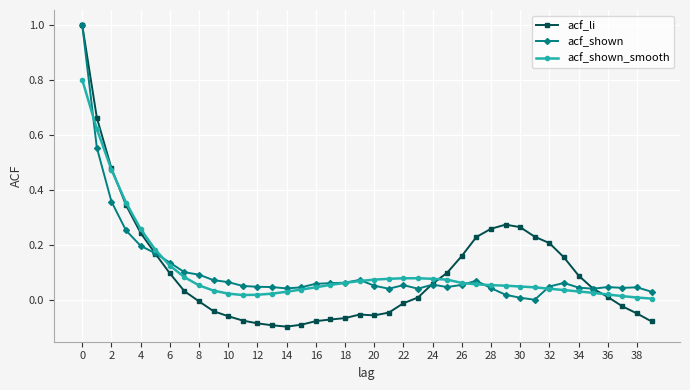

True or false: acf_li has more than 0 points higher than both neighbors.

True